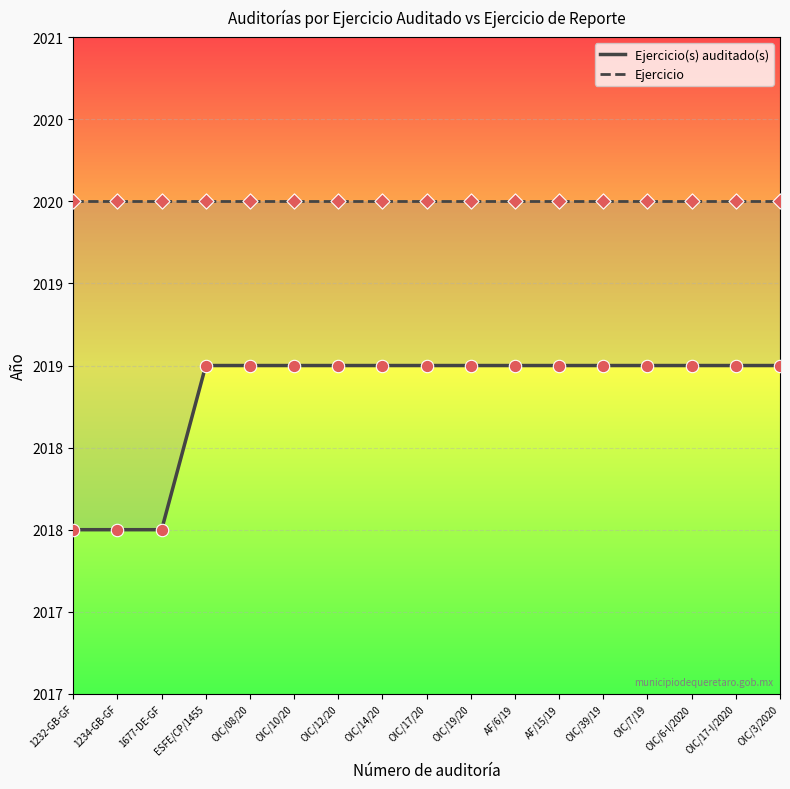

At how many categories does at least one series exceed 2019?

17